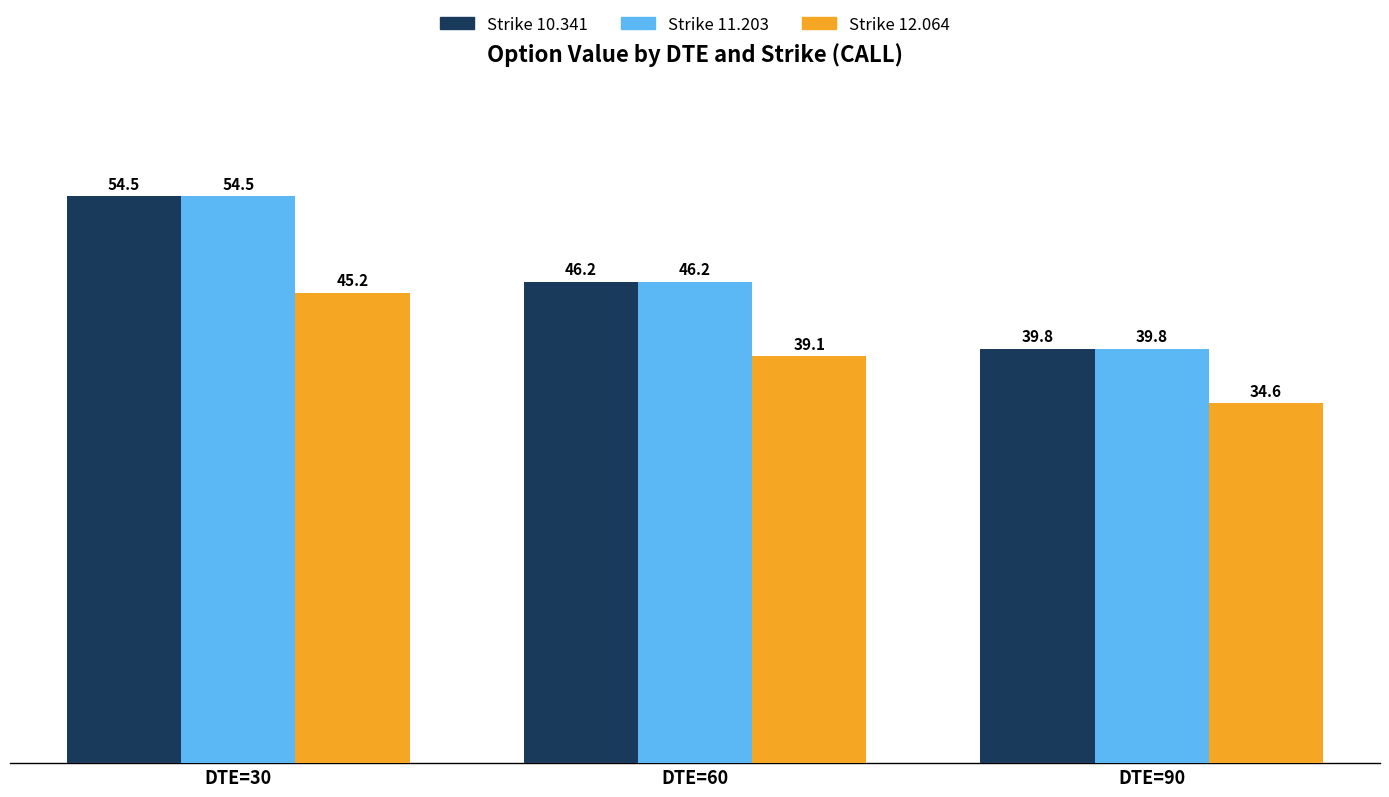

At which category is the sum across all series the highest?

DTE=30